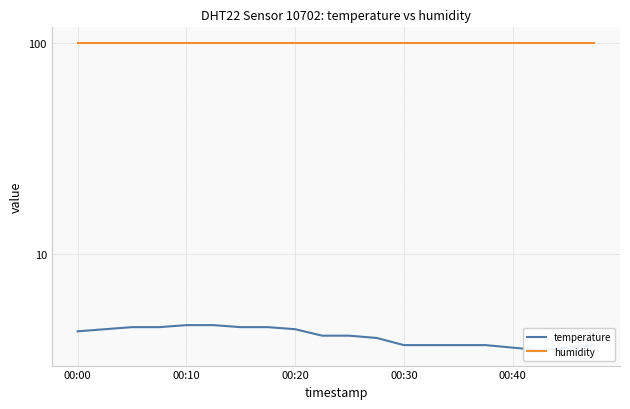

True or false: temperature and humidity cross at least once.

False